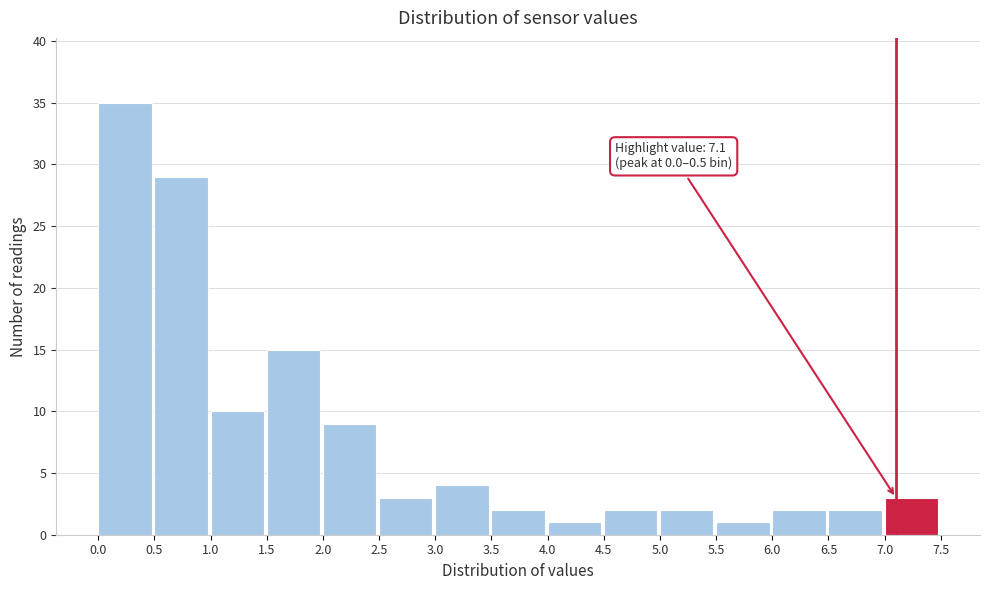

Over which range of the x-axis is the bar tallest?

0.0 to 0.5